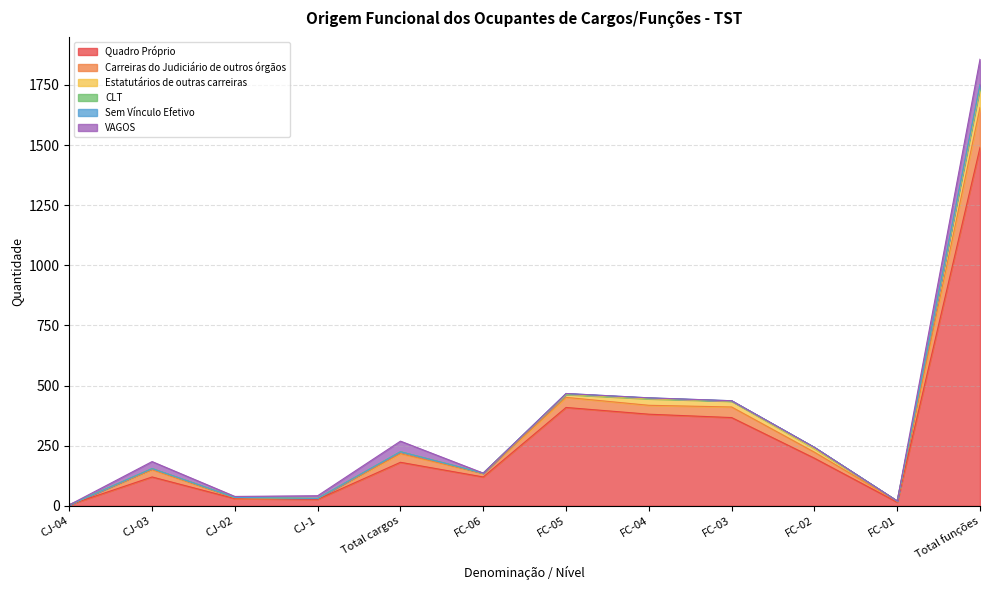

At which label does Estatutários de outras carreiras reach its peak?

Total funções